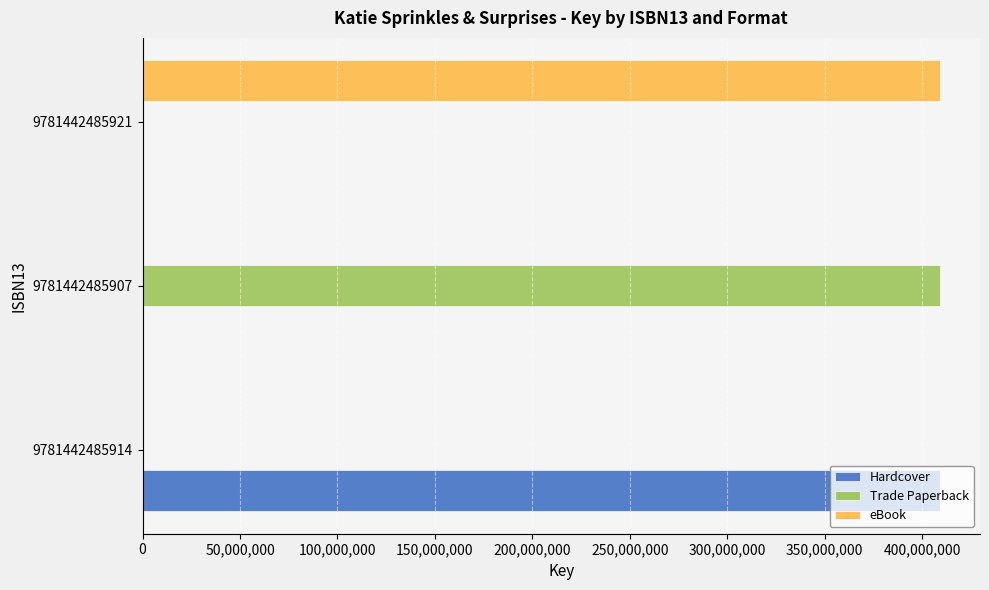

True or false: eBook has a value of 0 at 9781442485907.

True